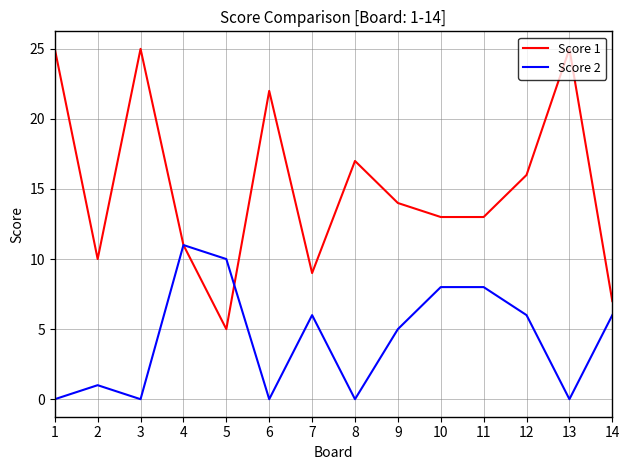

What is the greatest value displayed?

25